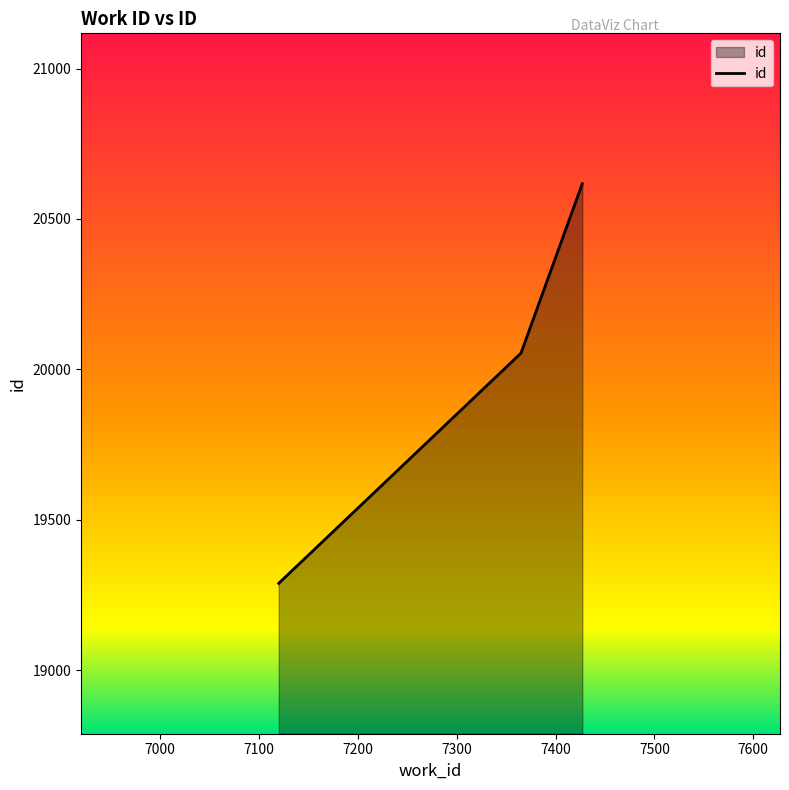

What is the minimum value shown in the chart?

19289